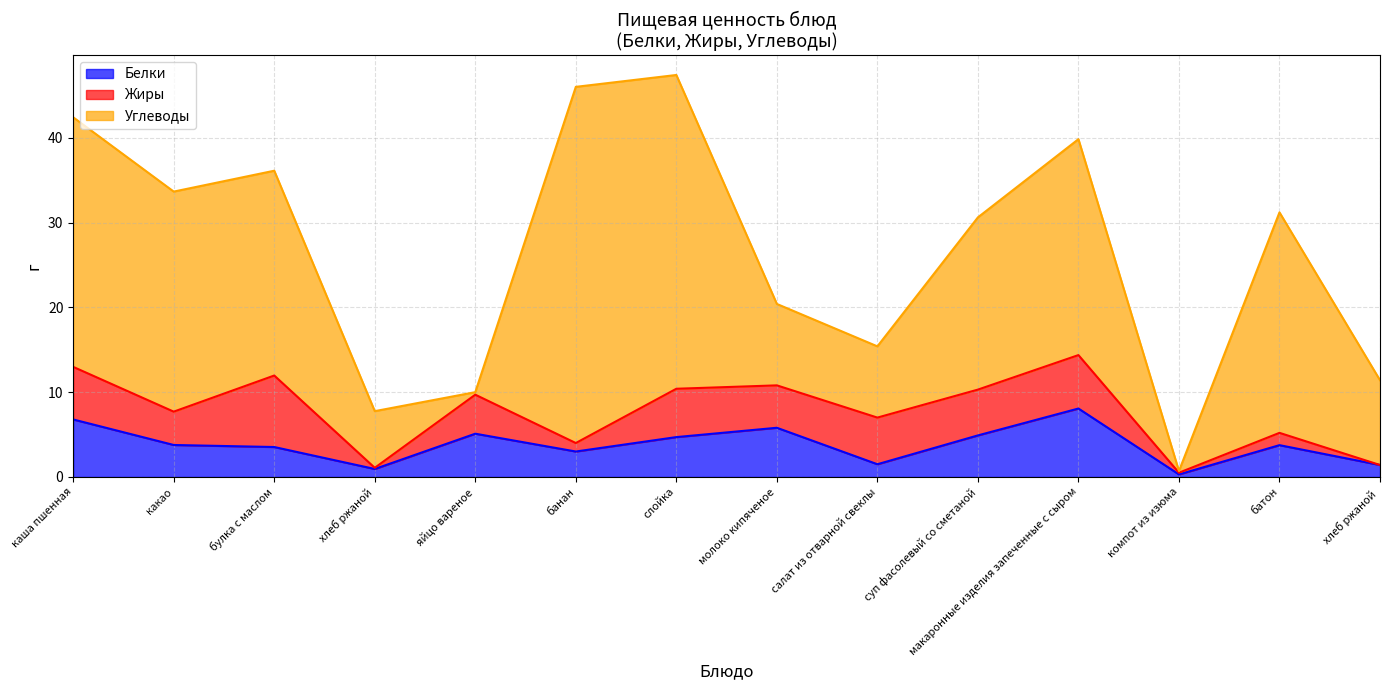

What is the sum of the Углеводы values at суп фасолевый со сметаной and молоко кипяченое?

29.9